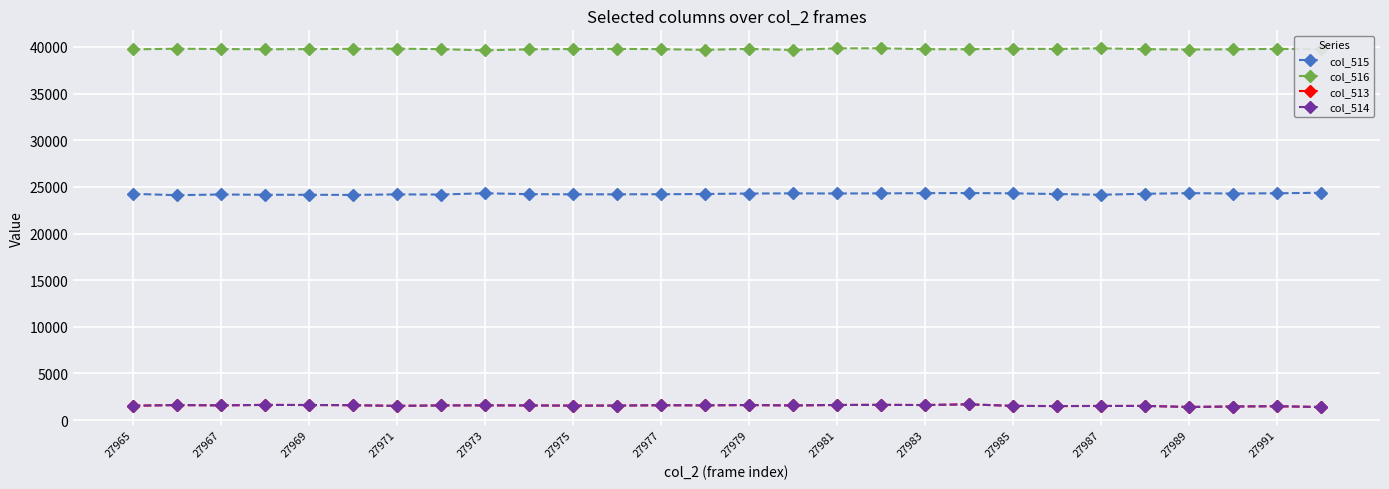

In col_516, how many points are lower than both neighbors (excluding endpoints)?

7